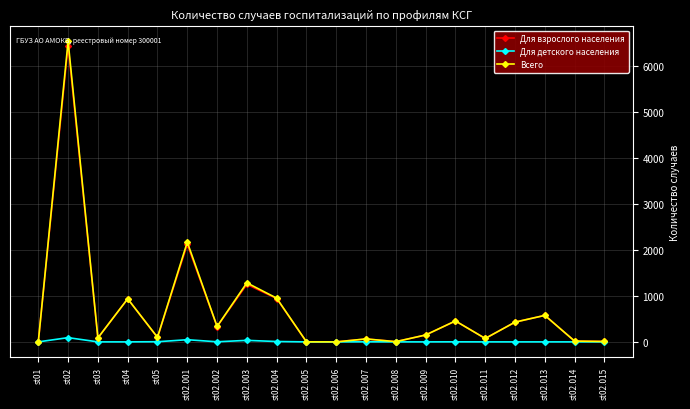

The Для детского населения series shows 8 at st02.004. True or false?

True